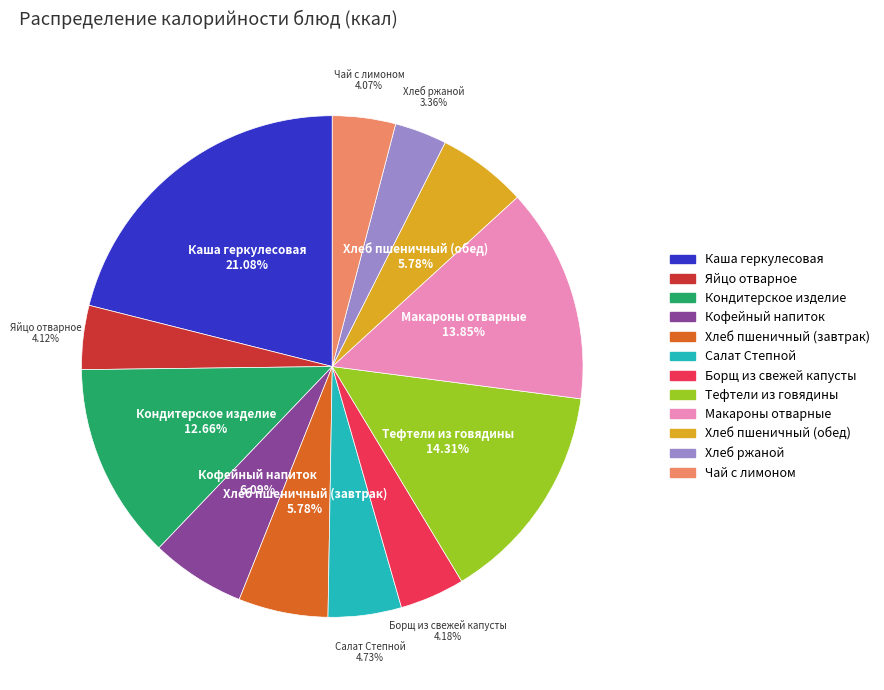

Is the sum of Кондитерское изделие and Хлеб ржаной greater than half?

No